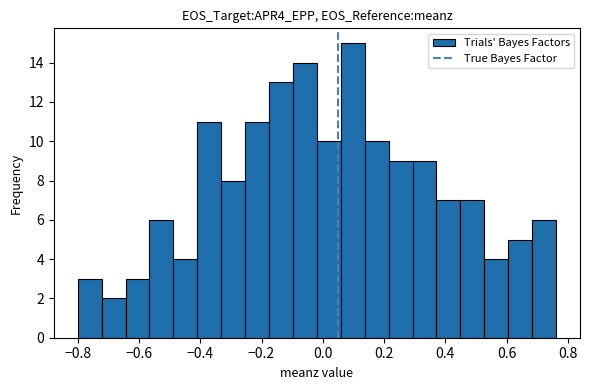

Read against the x-axis, roughly where is the centre of the tallest bar?

0.10